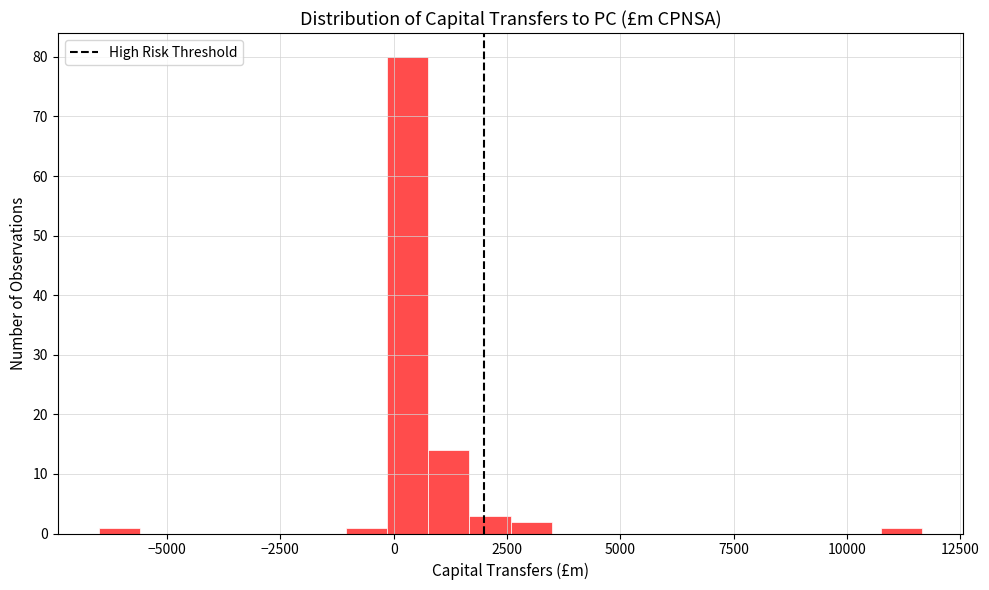

Around what value on the x-axis is the tallest bar? Give the approximate position of its centre, as read against the axis.

500